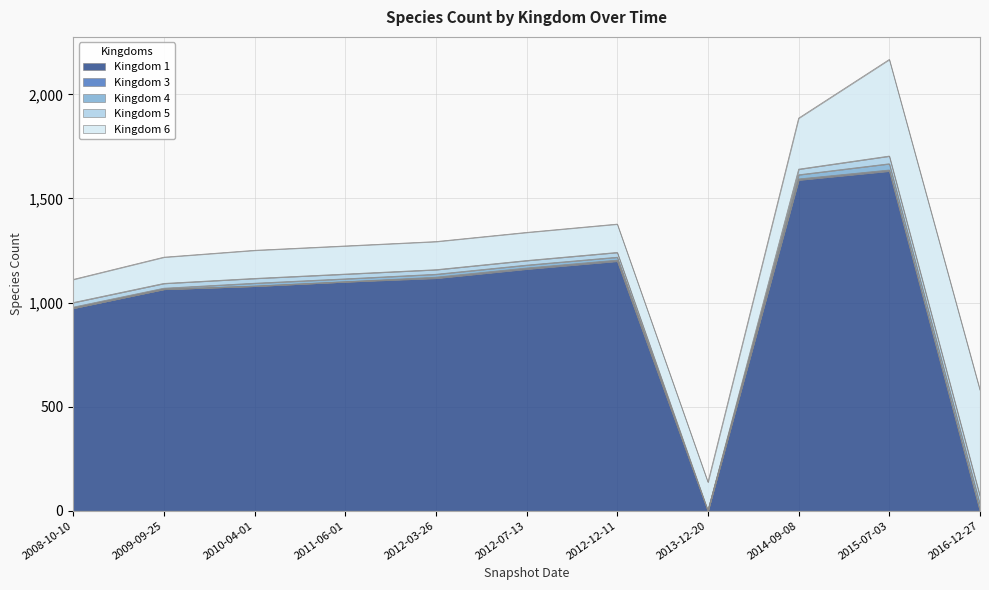

Rank the series at 2008-10-10 from highest to lowest value.

Kingdom 1, Kingdom 6, Kingdom 5, Kingdom 4, Kingdom 3